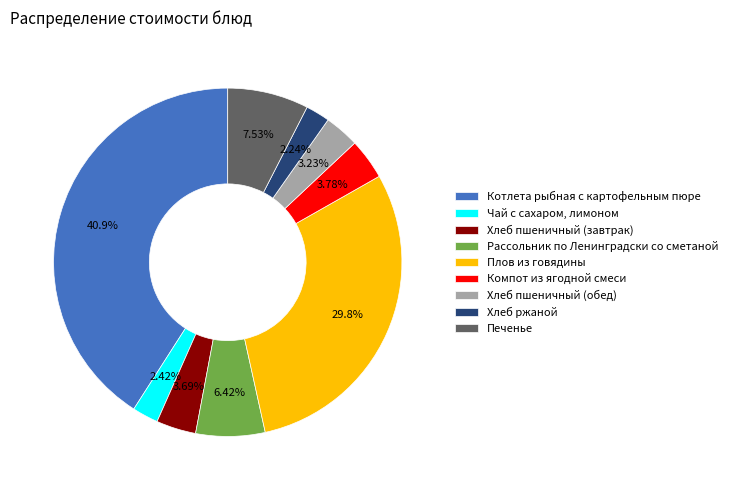

Is there a majority slice in this chart?

No